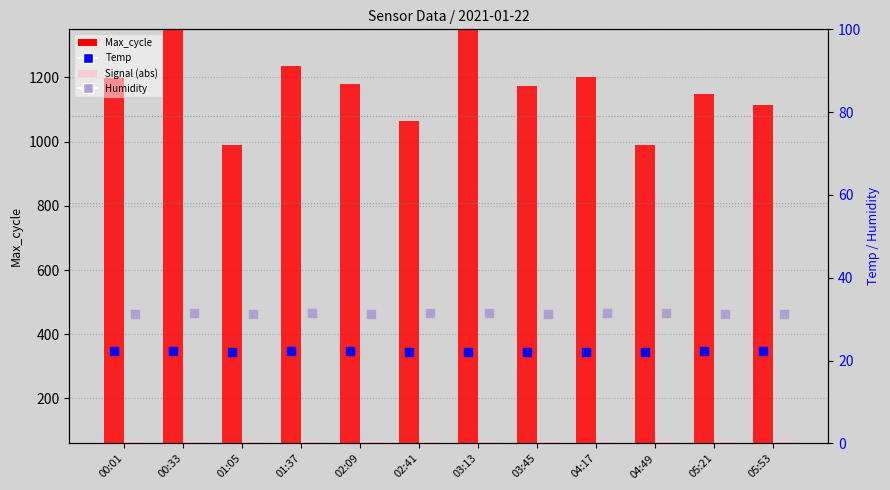

What are all the series names shown in the legend?

Max_cycle, Signal (abs), Temp, Humidity